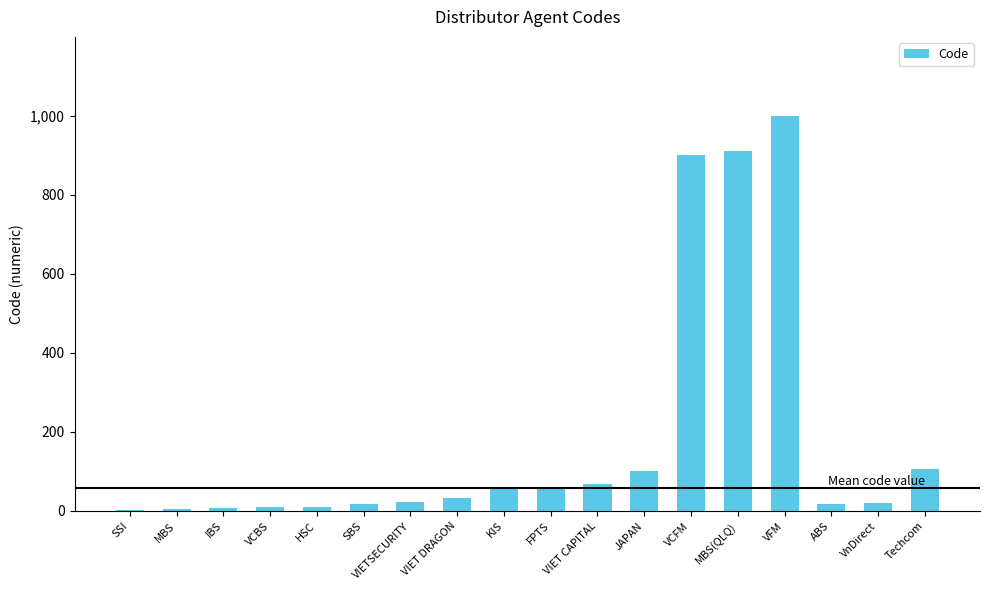

Is it true that the value at VCFM is 900?

True